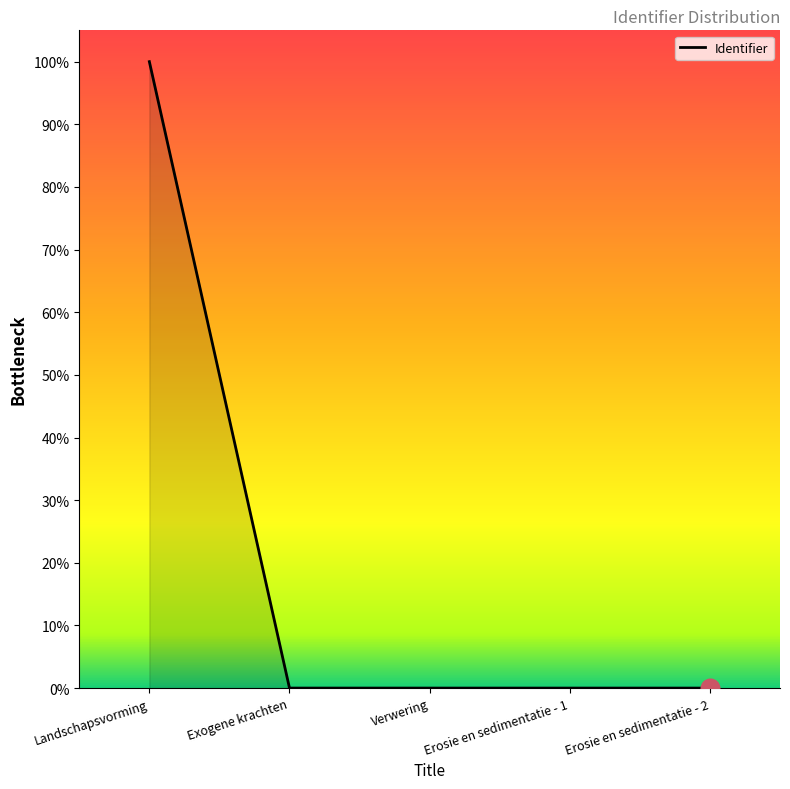

Which has a higher value, Exogene krachten or Erosie en sedimentatie - 2?

Exogene krachten